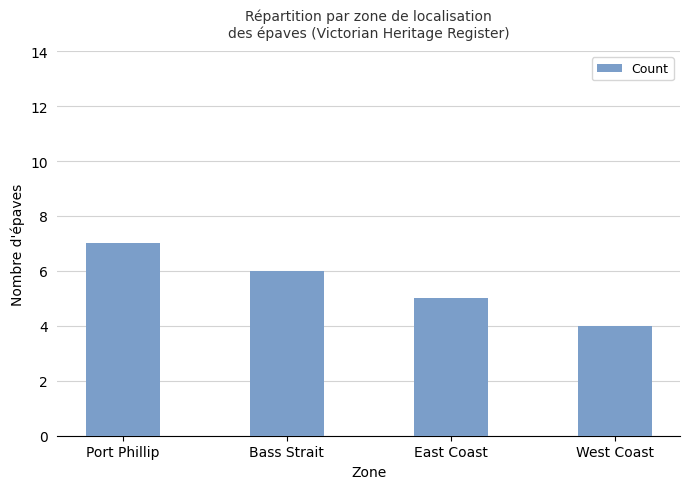

How many values are below 6?

2